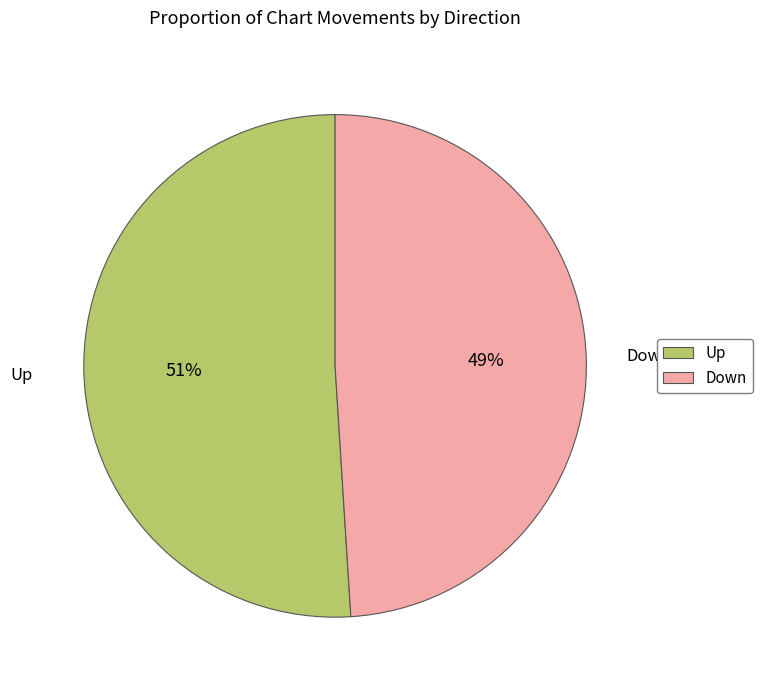

To the nearest percent, what percentage of the pie is Down?

49%